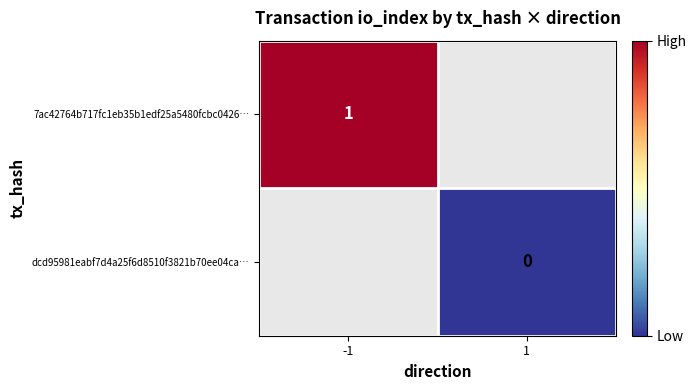

Count the number of data series in this chart.

2